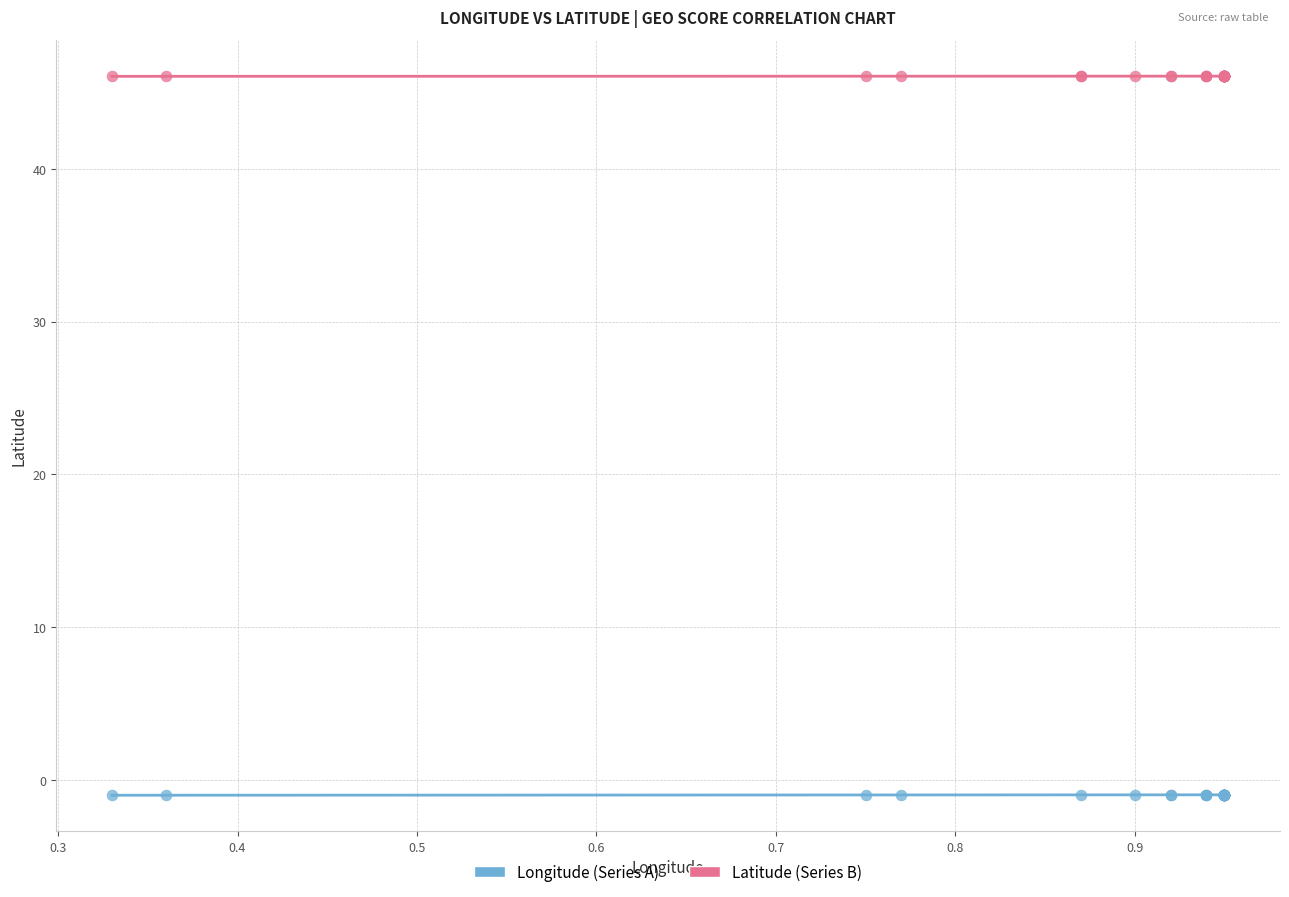

What are all the series names shown in the legend?

Longitude (Series A), Latitude (Series B)